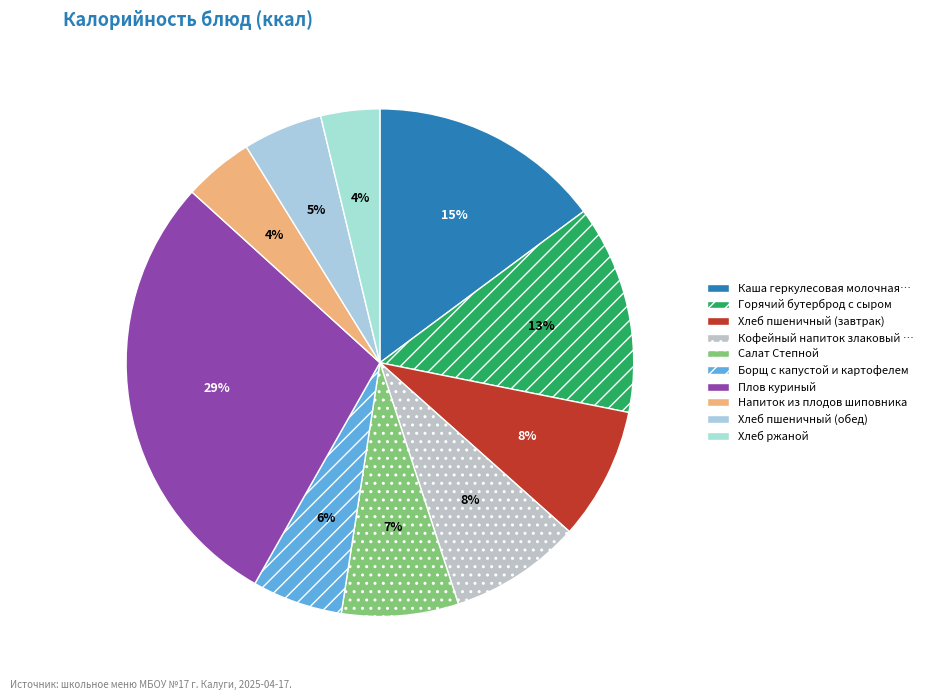

To the nearest percent, what is the difference between the largest and smallest slice percentages?

25%